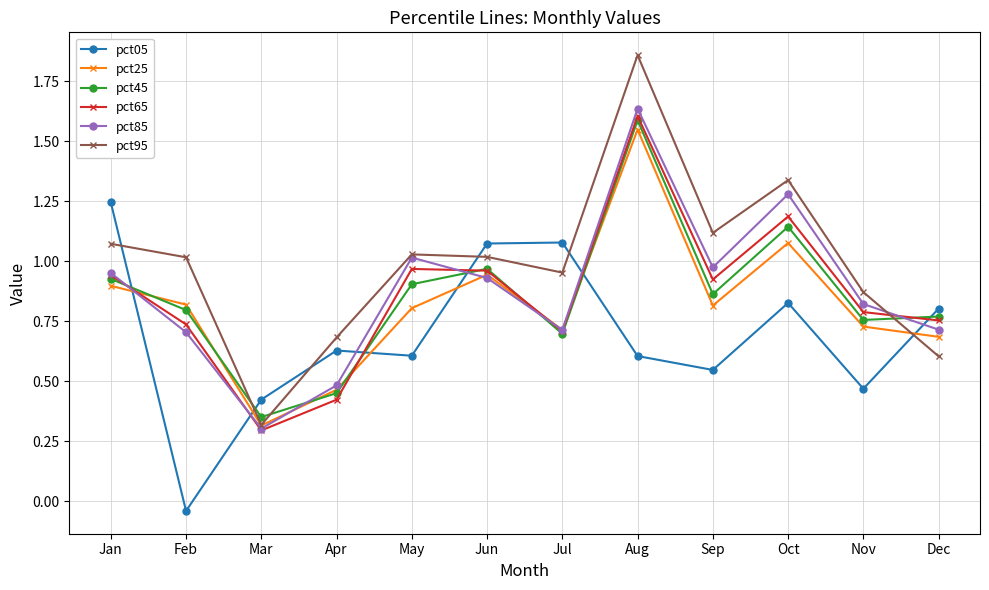

Which series has the widest spread of values?

pct95